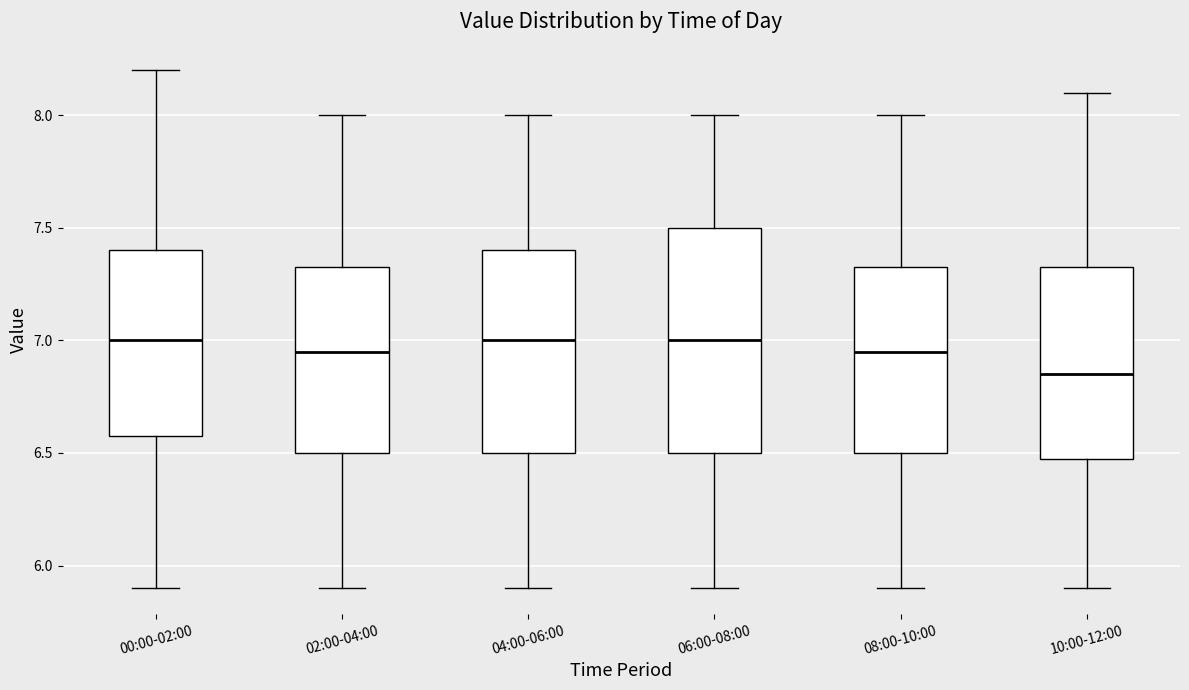

Where is the lower edge of the box for 10:00-12:00 on the y-axis? The values are not printed on the chart, so give them approximately, as read against the axis.

6.50